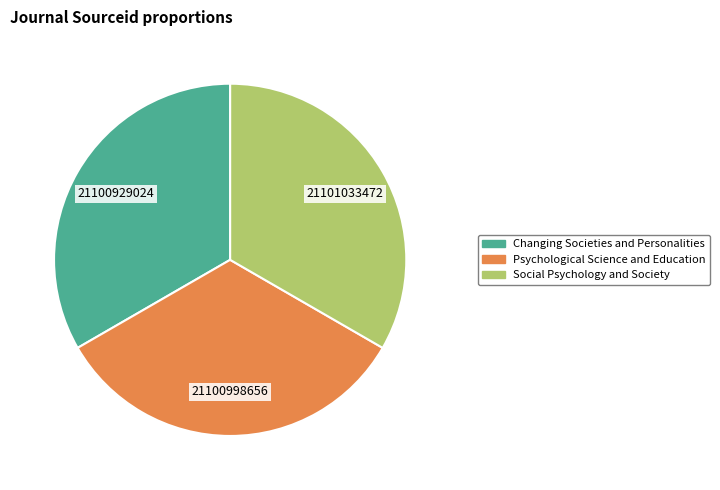

What is the ratio of the value at Changing Societies and Personalities to the value at Social Psychology and Society?

1.0